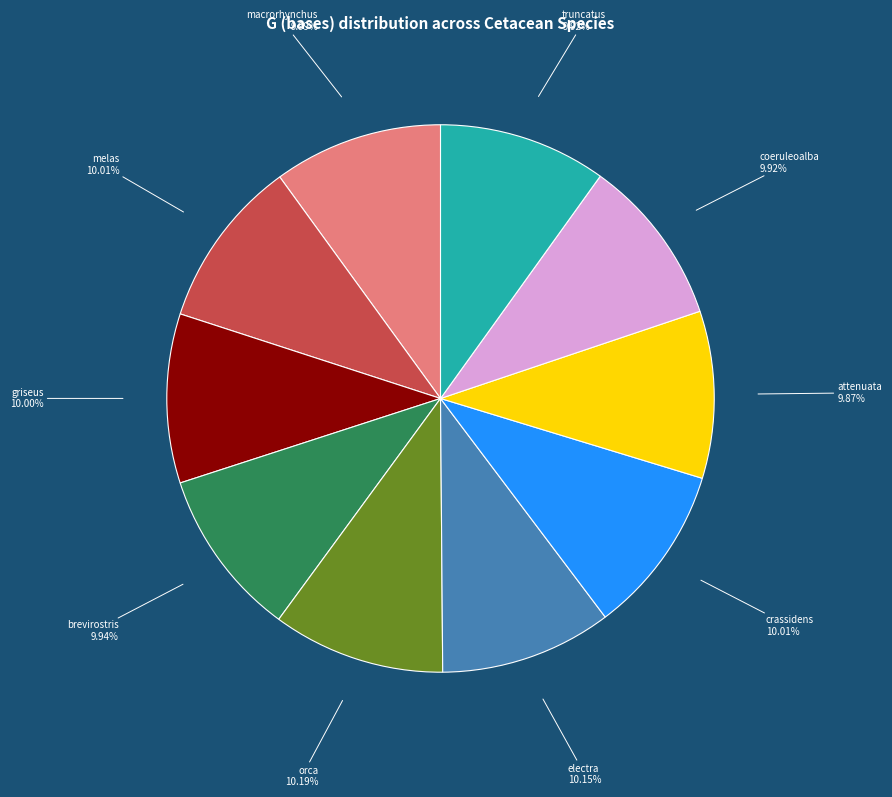

Is there any slice that represents more than half of the pie?

No